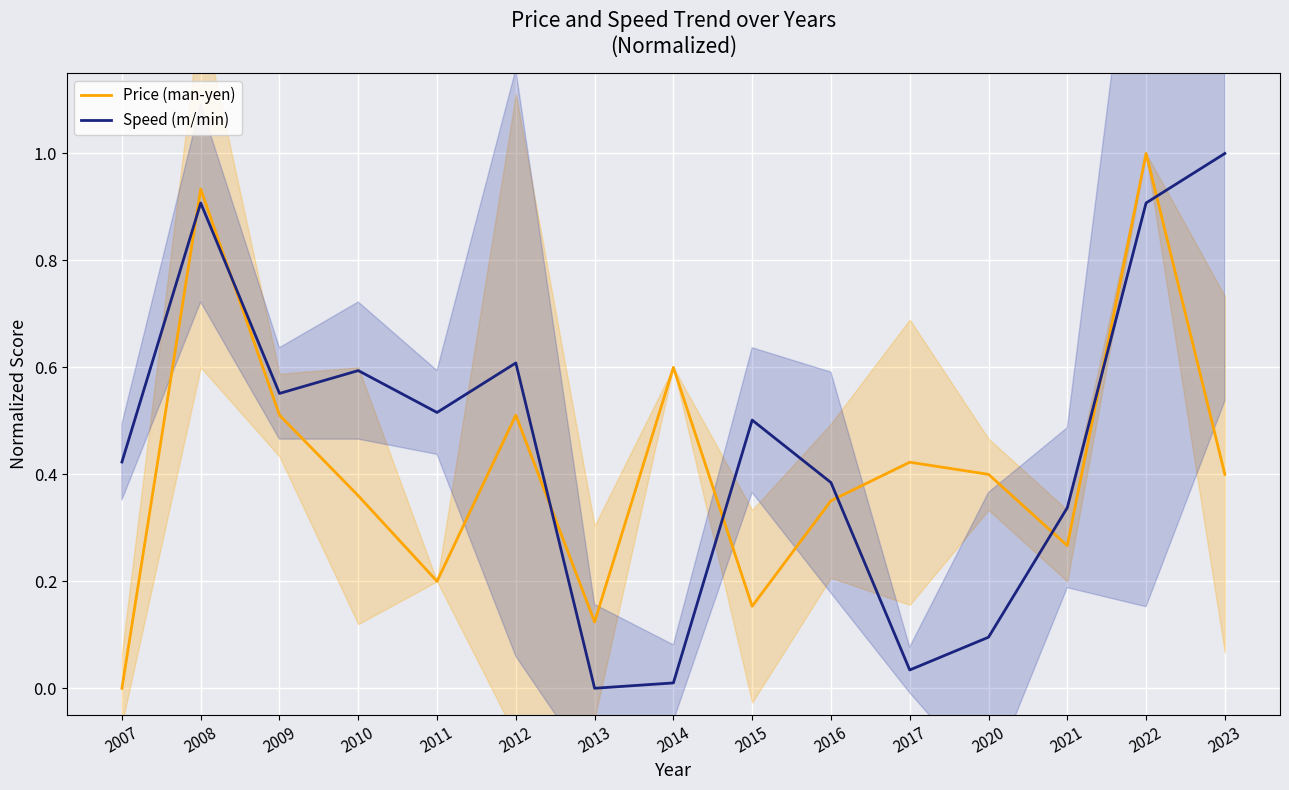

After their last crossing, which series has the higher values: Price (man-yen) or Speed (m/min)?

Speed (m/min)